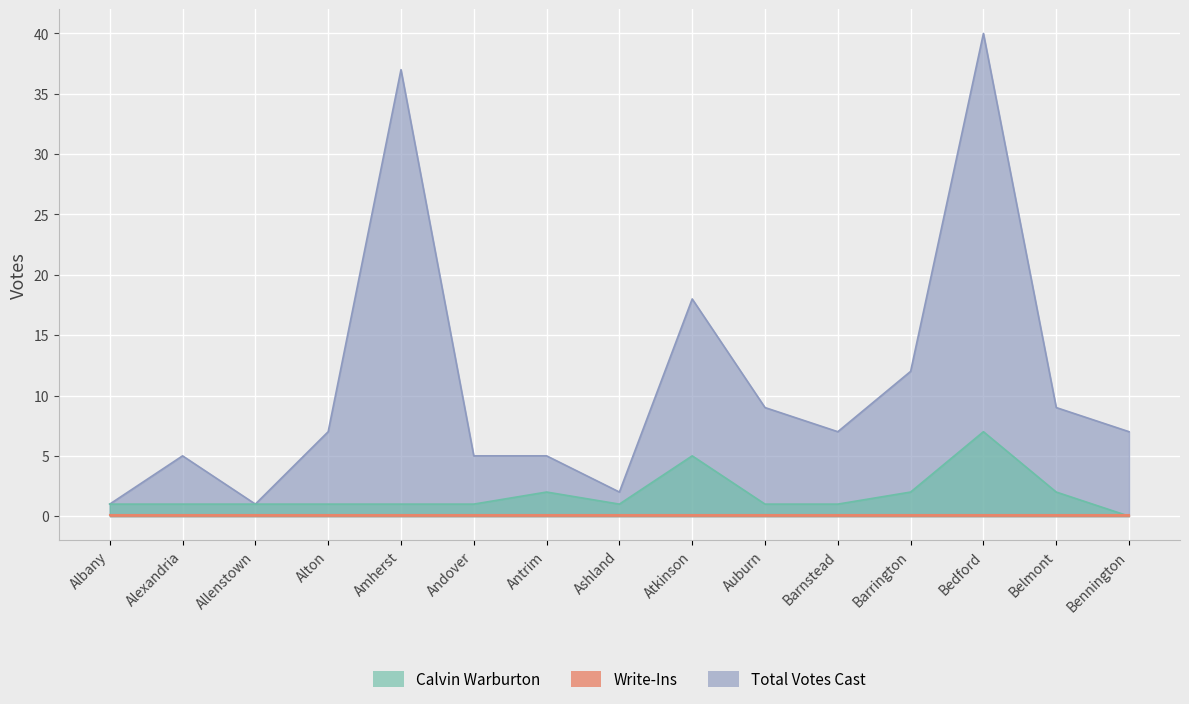

Is it true that Total Votes Cast equals 13 at Auburn?

False